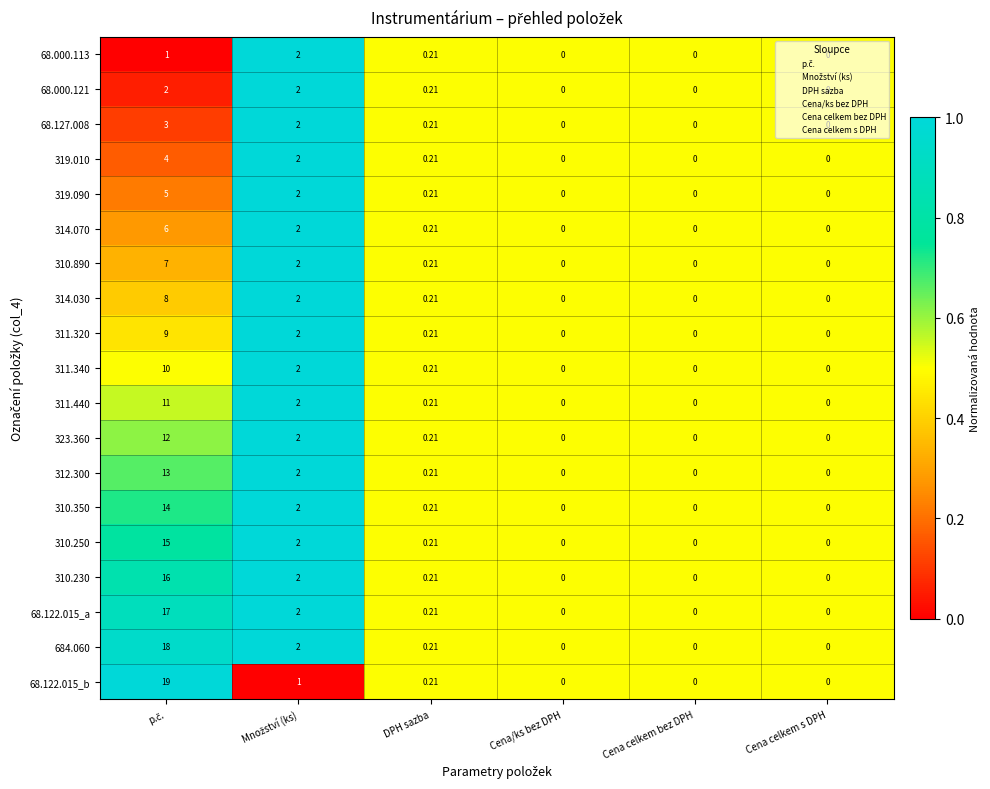

How many values in the 68.122.015_b series exceed 0?

3